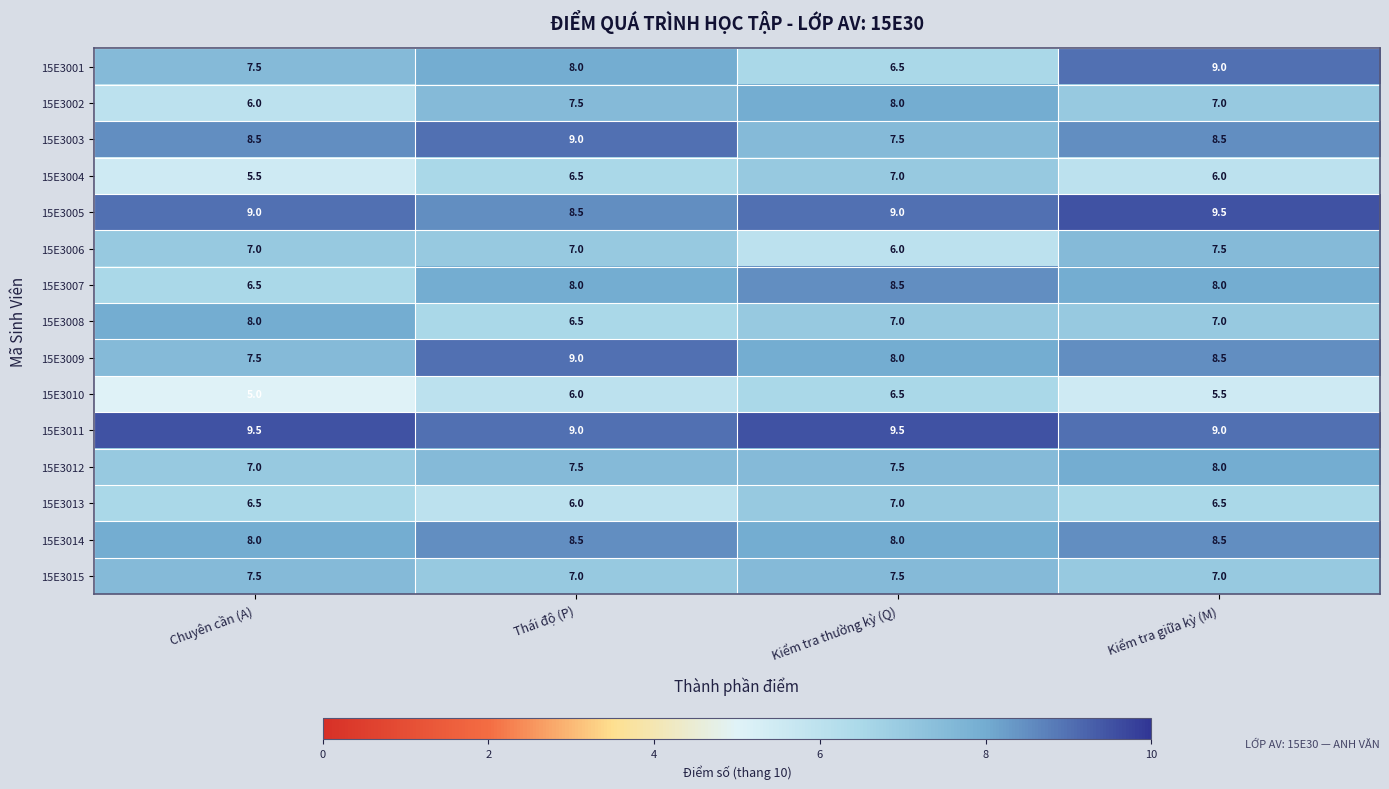

What is the highest value of the 15E3011 series?

9.5